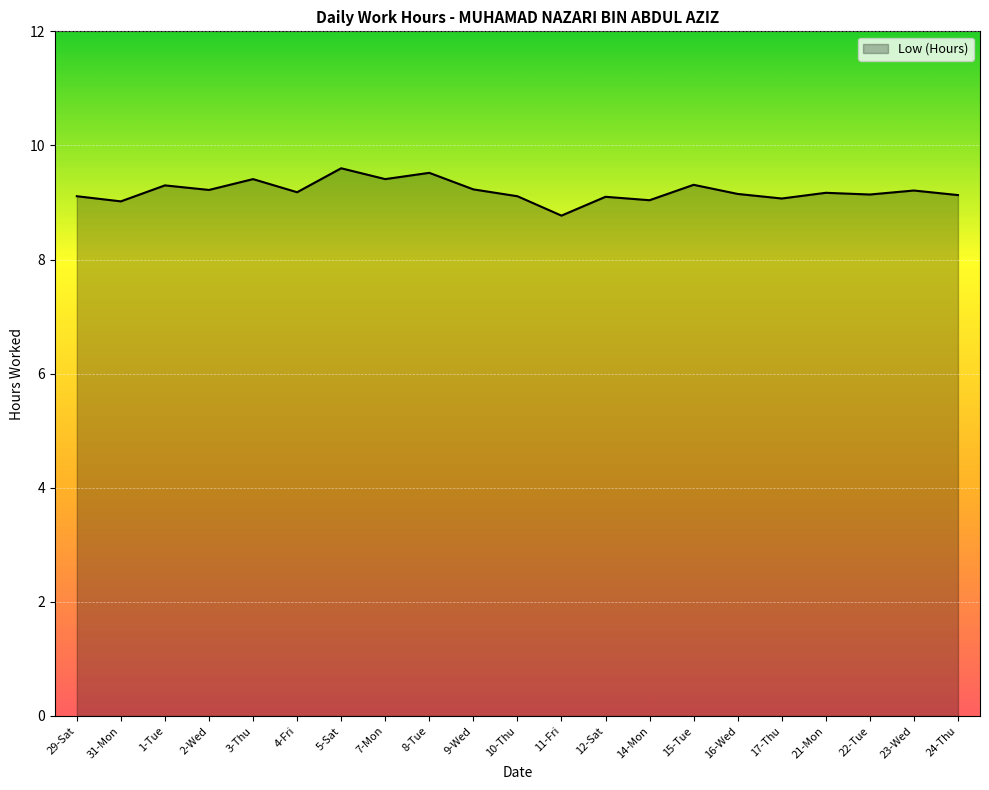

How many lines are shown in the chart?

1